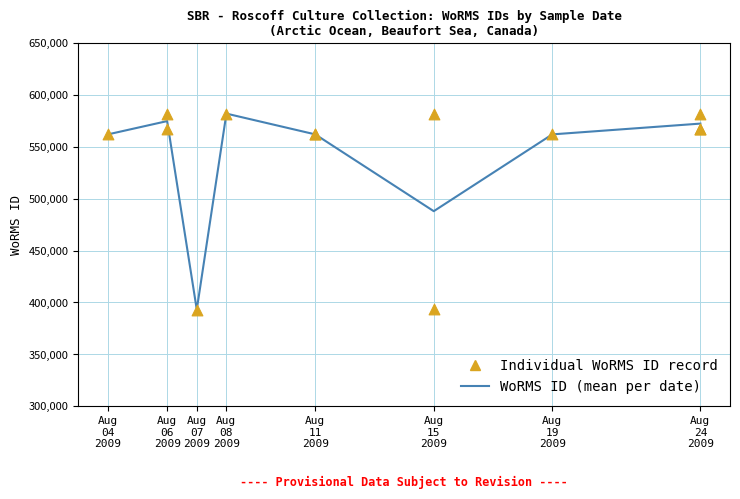

What is the change in value from 19-08-2009 to 06-08-2009?

+5594